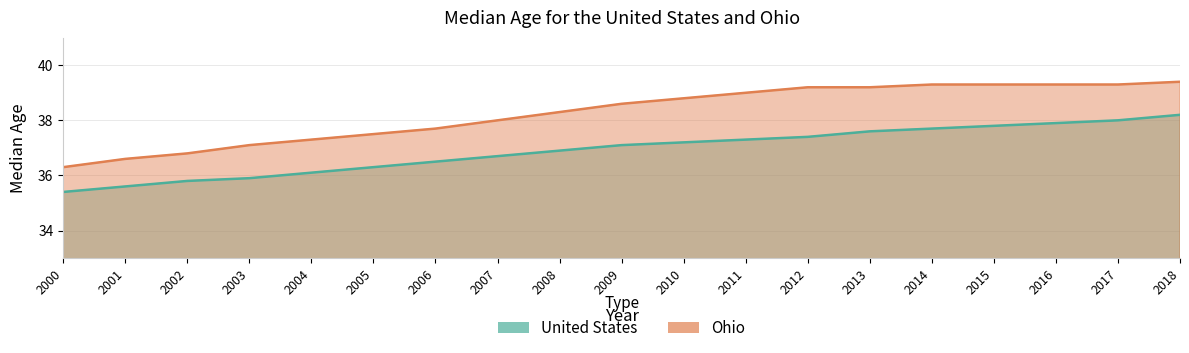

How many lines are shown in the chart?

2